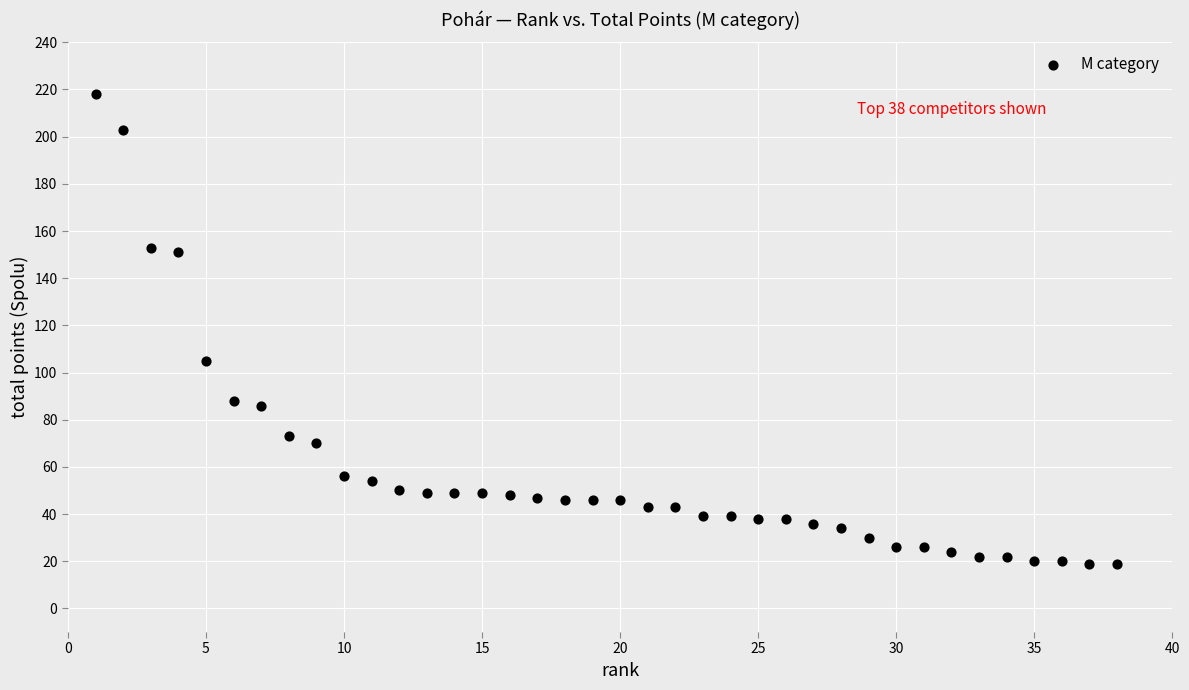

What is the range of X values (max minus min)?

37